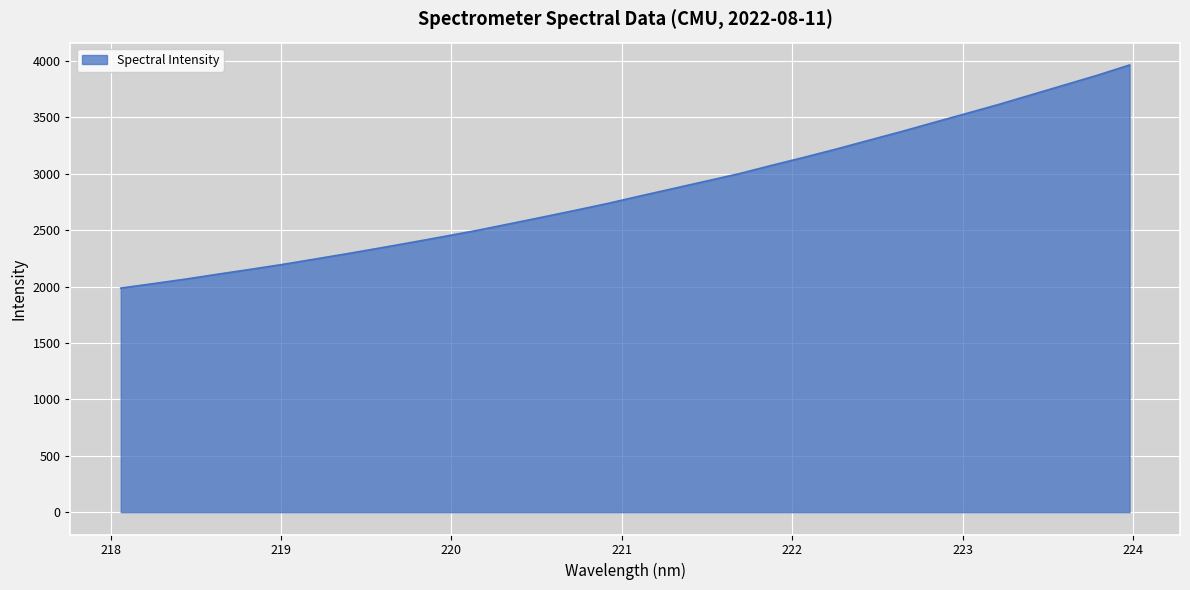

What is the difference between the maximum and minimum values?

1977.9